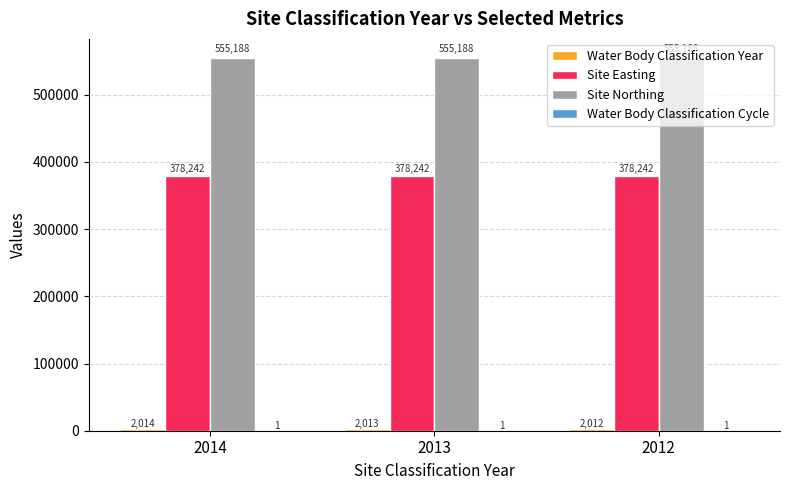

What is the sum of all Site Easting values?

1134726